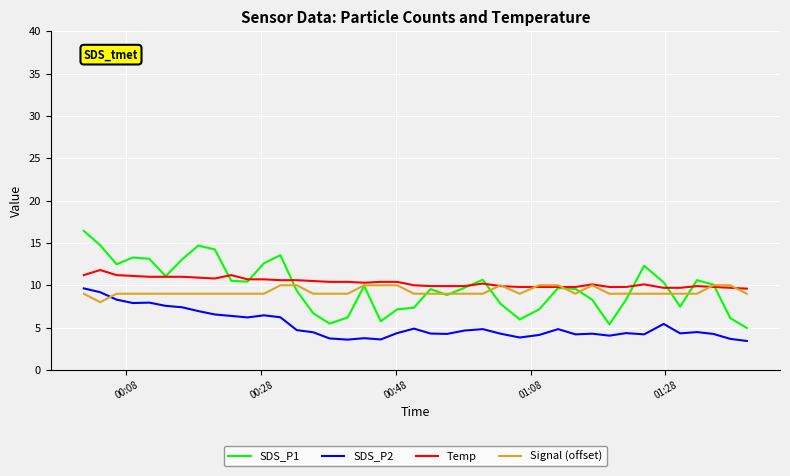

Count the number of data series in this chart.

4